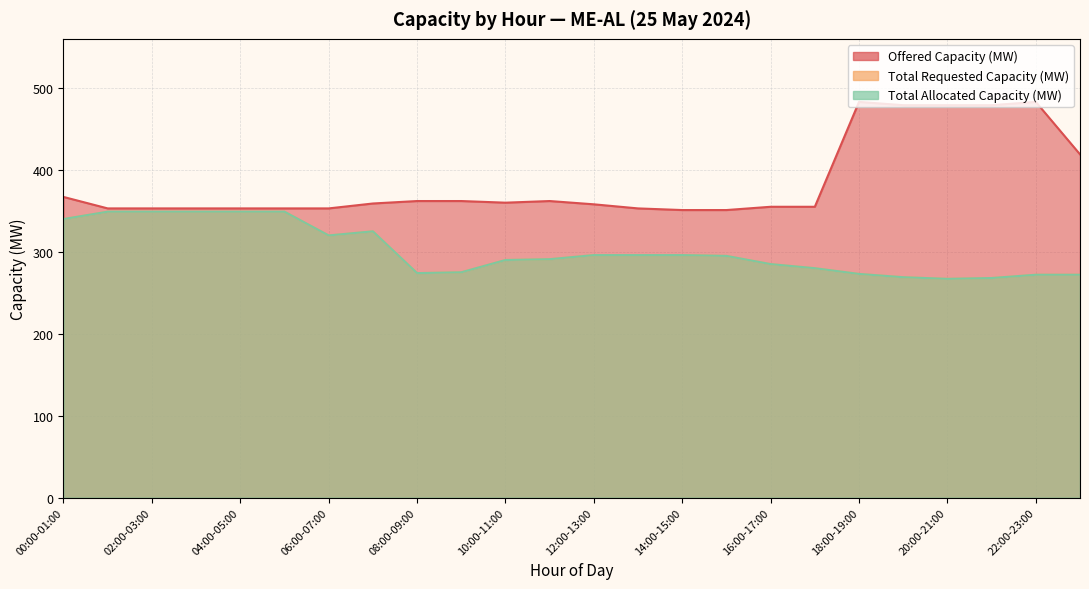

What is the difference between the highest and lowest values at 18:00-19:00?

210